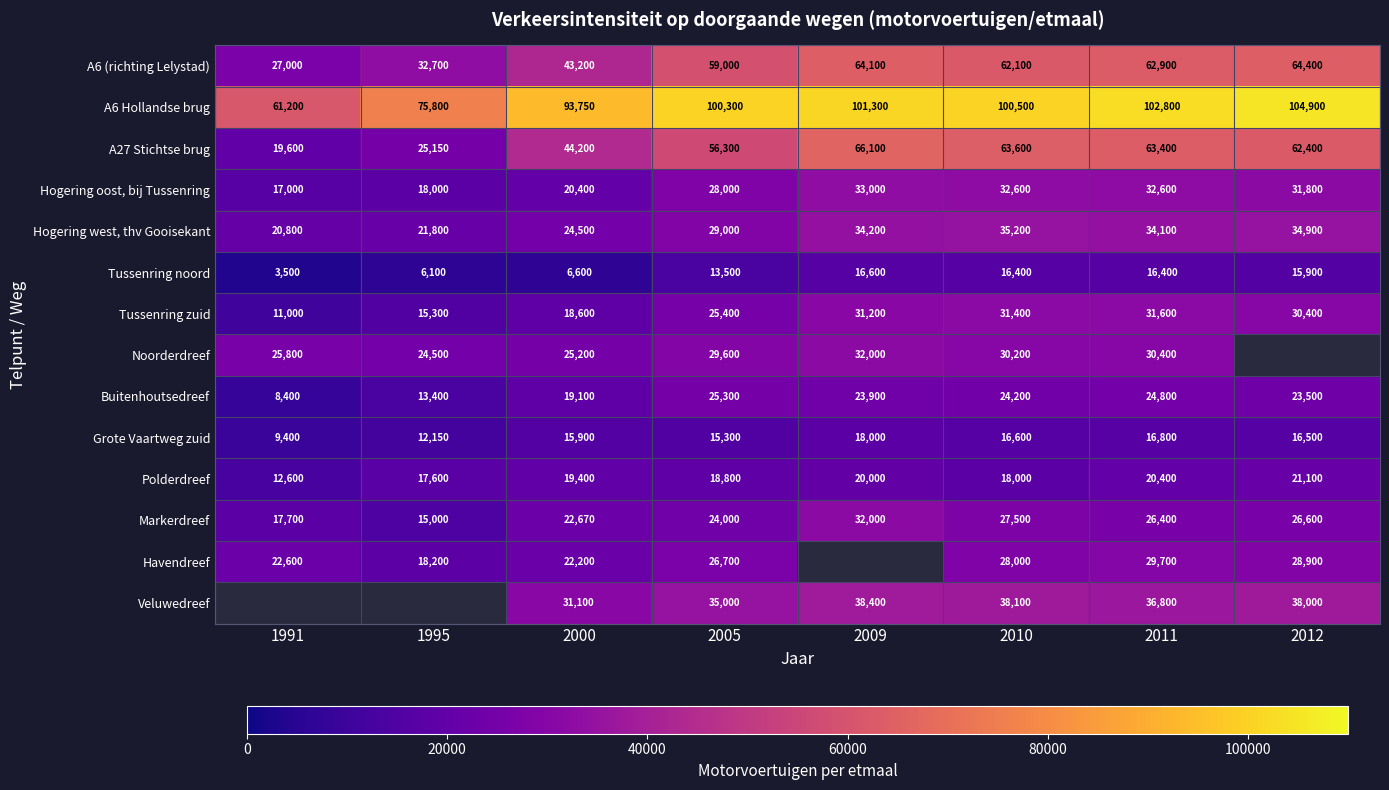

True or false: Markerdreef has a value of 32000 at 2009.

True